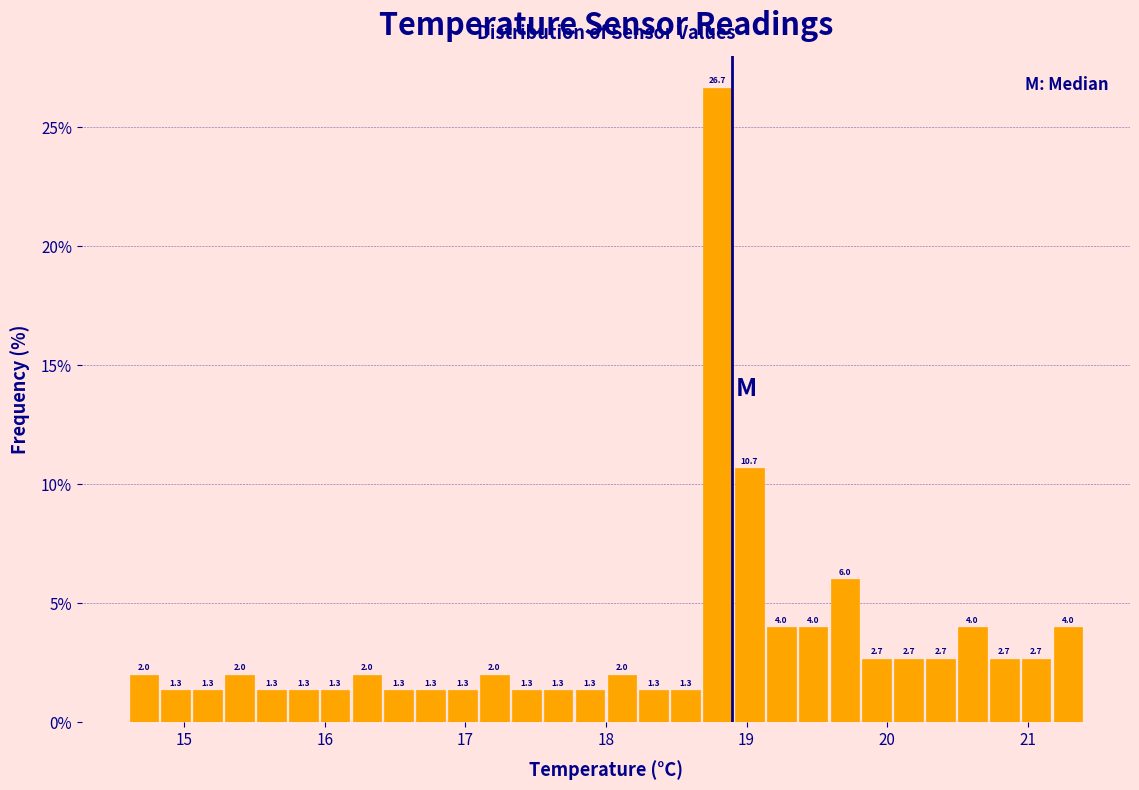

Read against the x-axis, roughly where is the centre of the tallest bar?

18.8